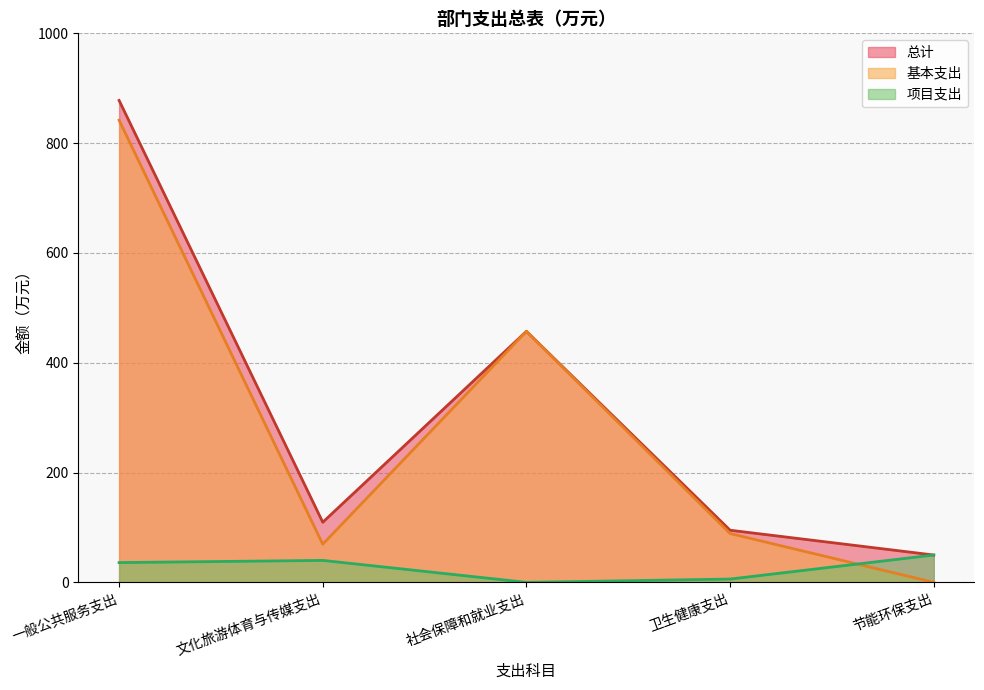

Does the chart display data point markers on the line(s)?

No